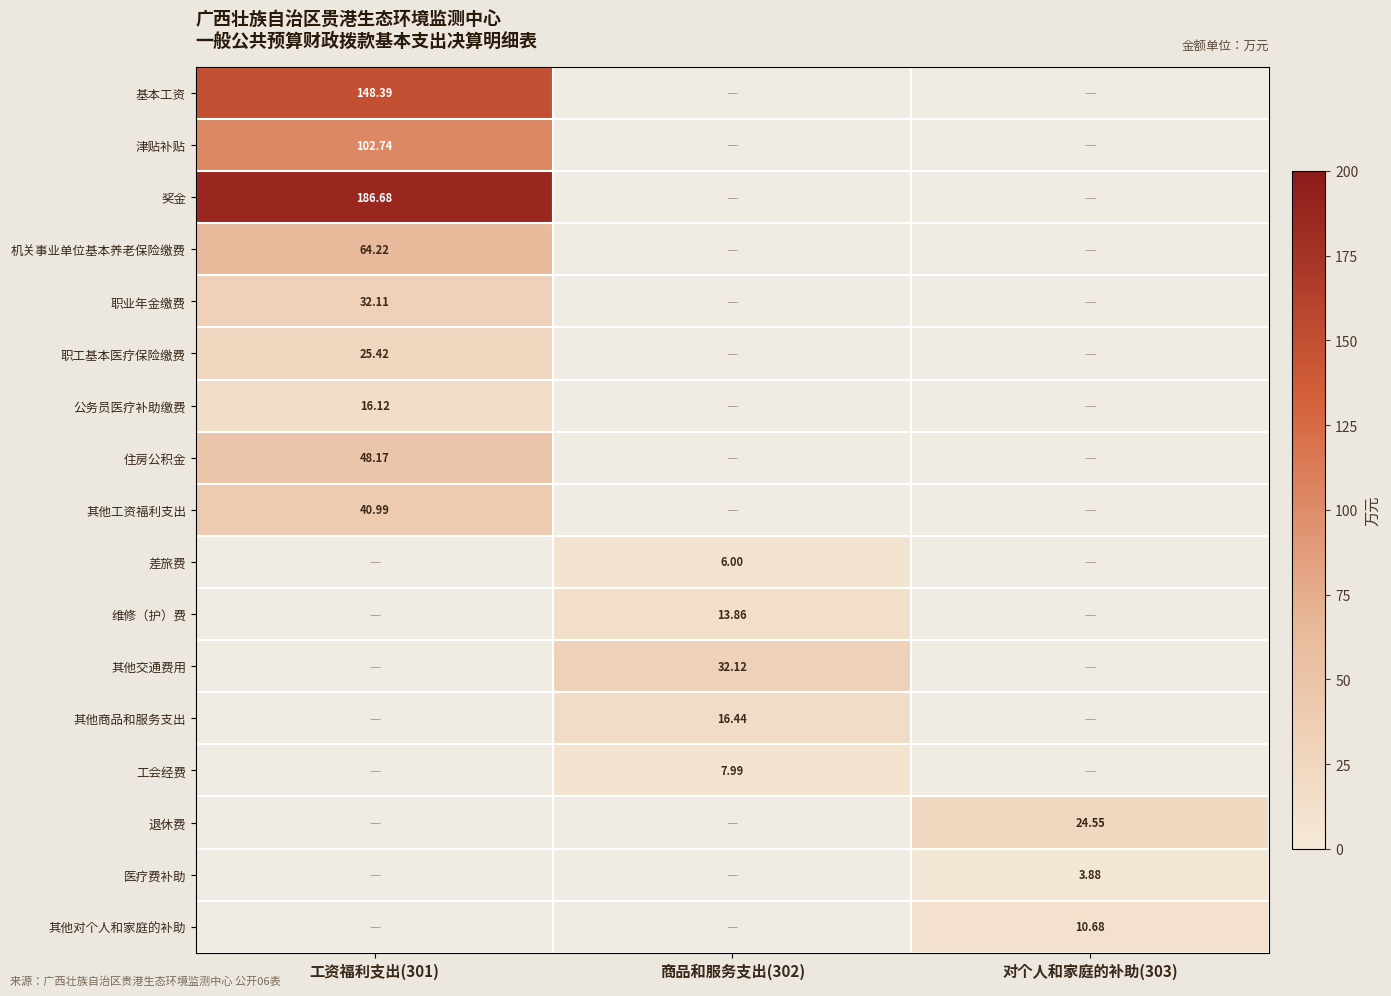

Where is 职业年金缴费 nearest to the value 32?

工资福利支出(301)